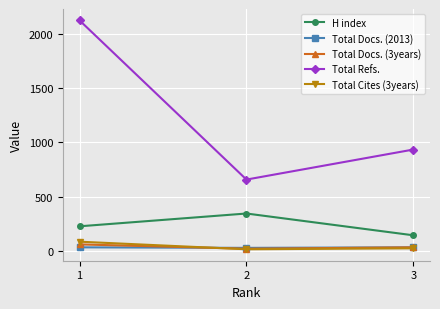

What is the difference between the maximum and minimum values in the Total Docs. (2013) series?

5